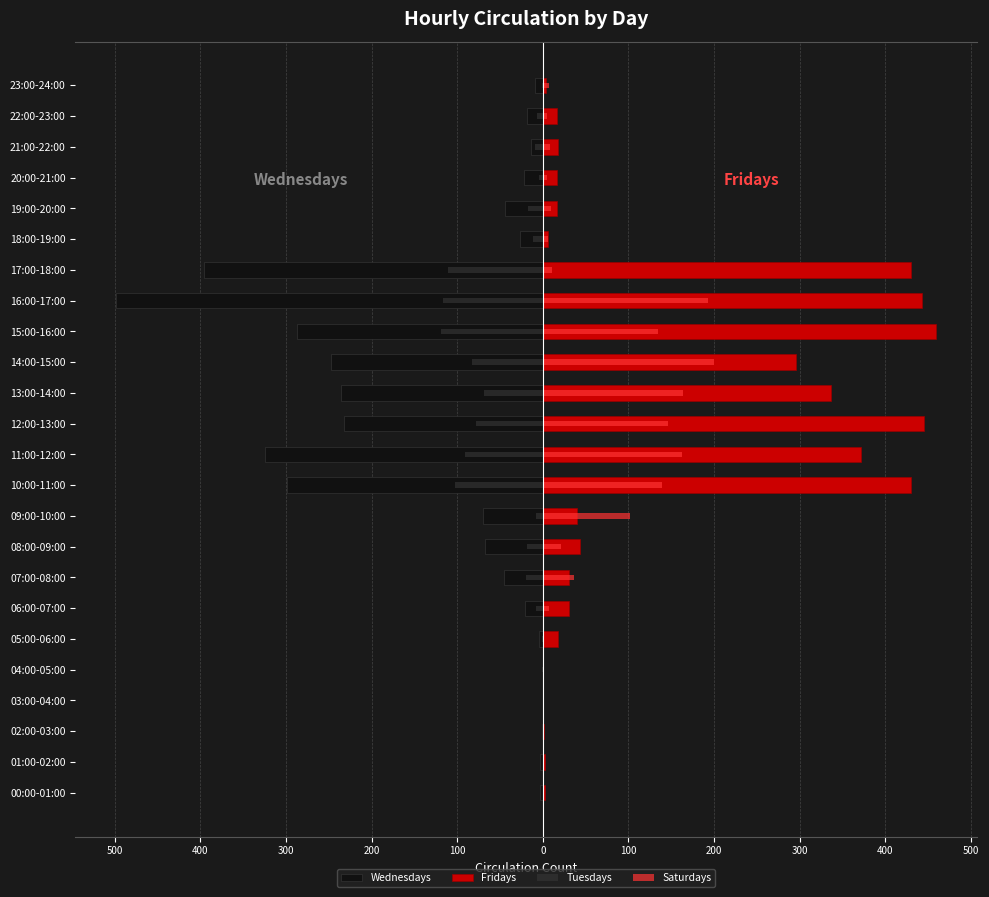

Which series has the largest total across all categories?

Fridays